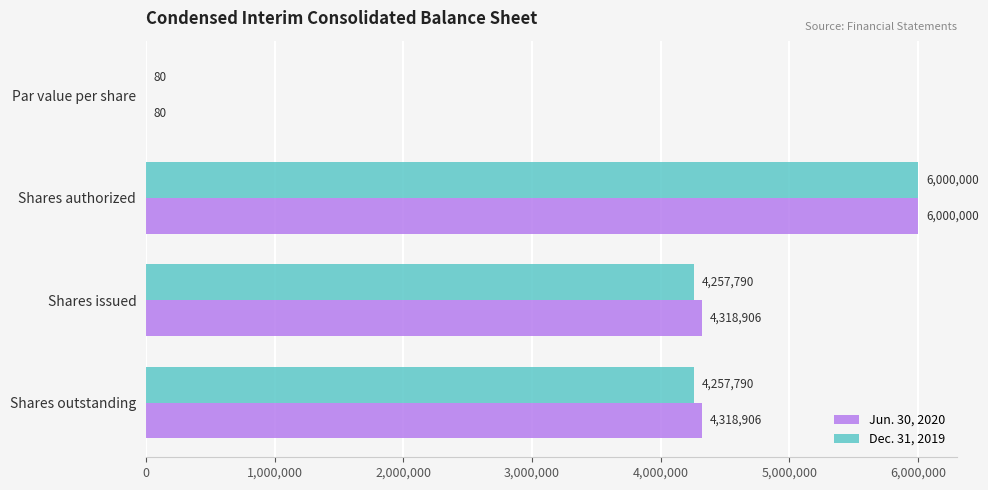

What is the sum of the Dec. 31, 2019 values at Shares outstanding and Par value per share?

4257870